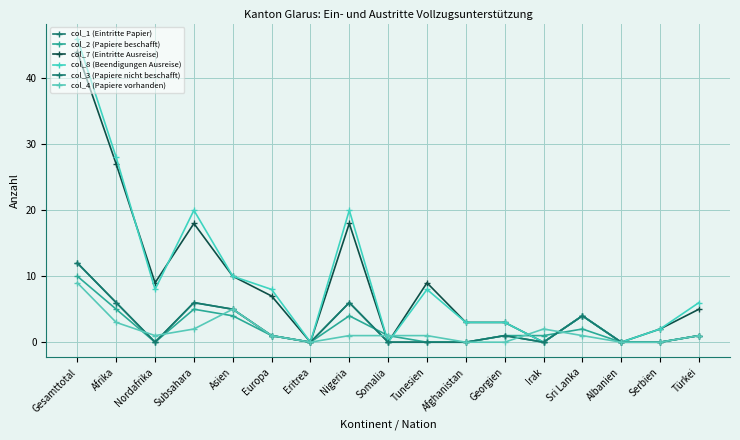

How many distinct data groups are displayed?

6